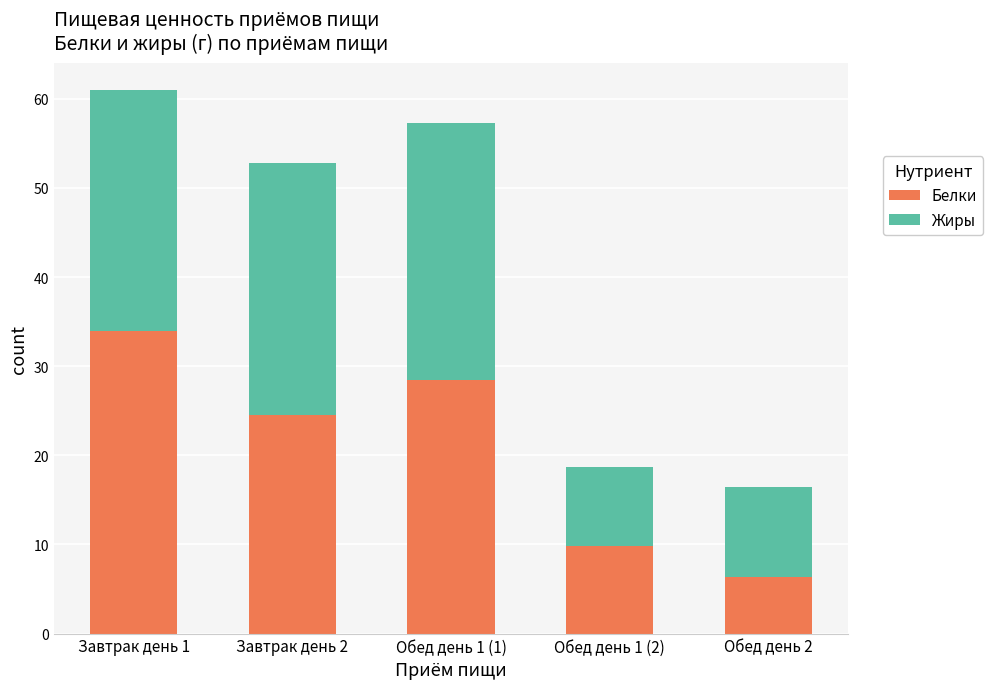

How many values in the Белки series are below 24?

2